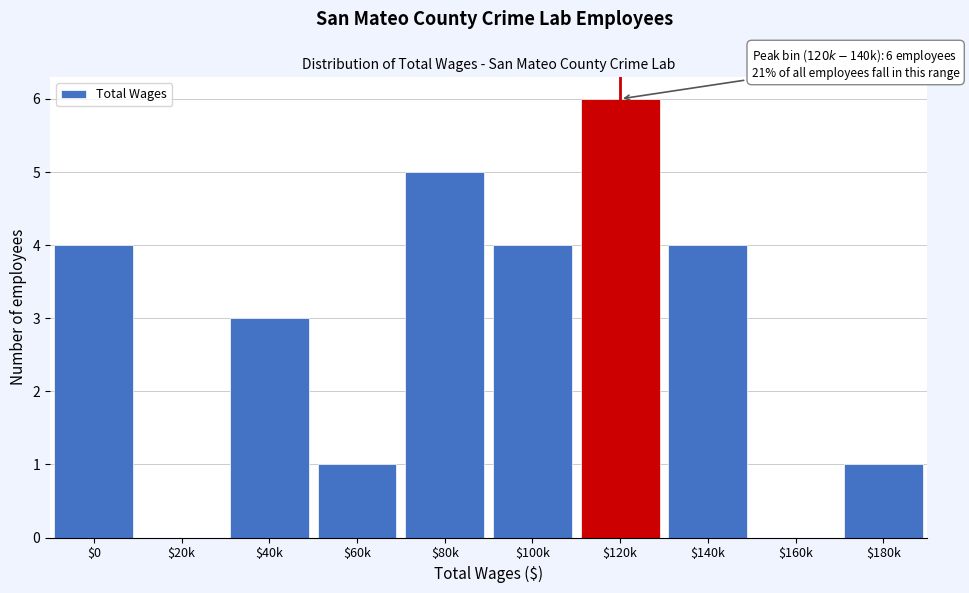

What is the maximum value shown in the chart?

6